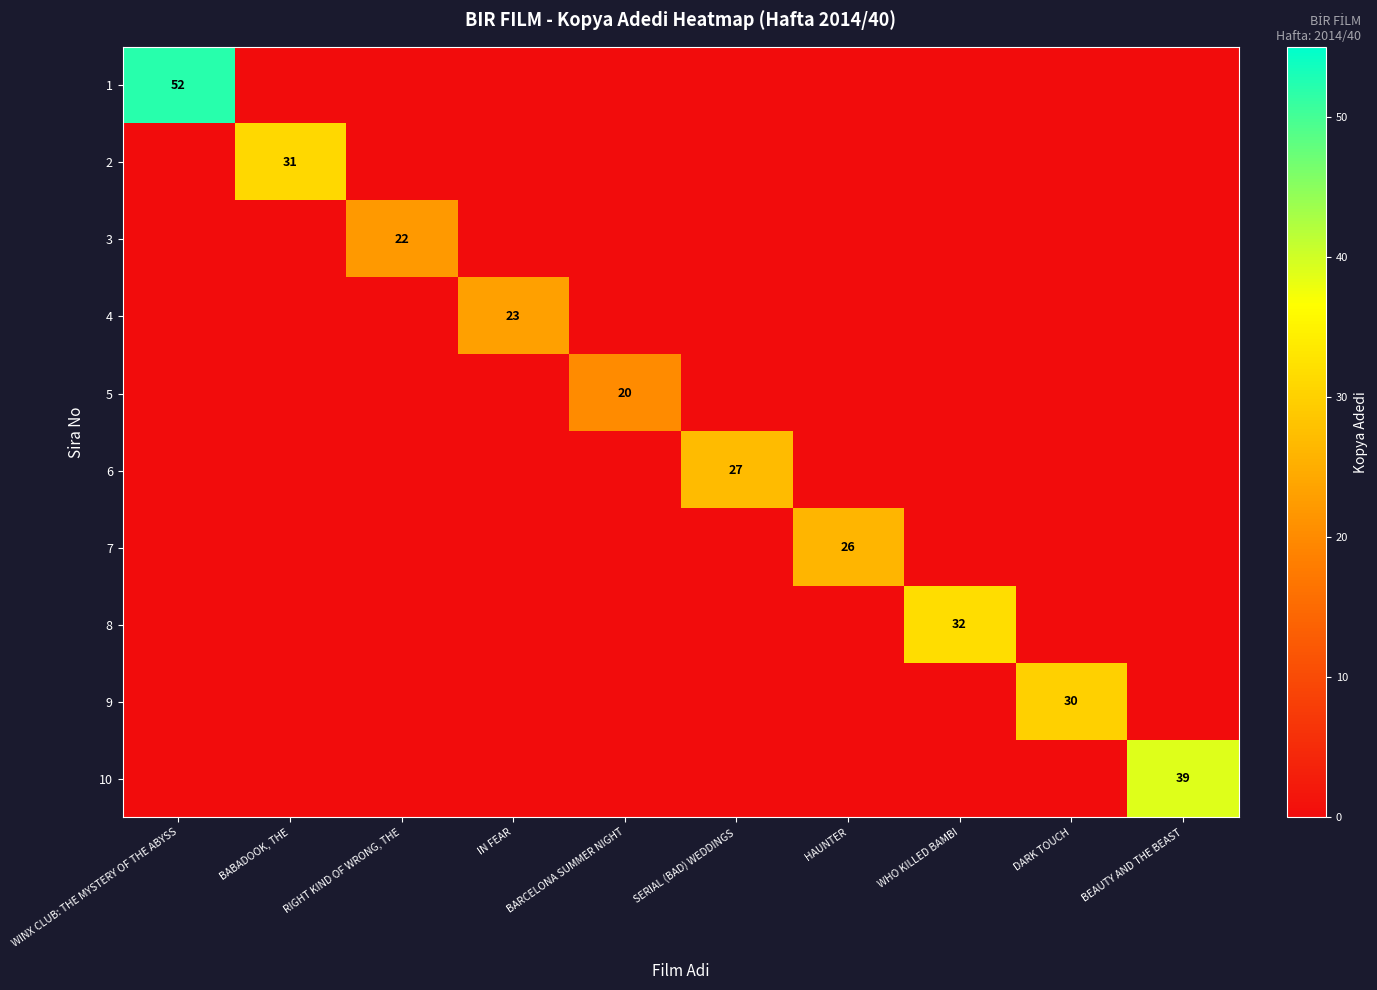

What is the sum of all 3 values?

22